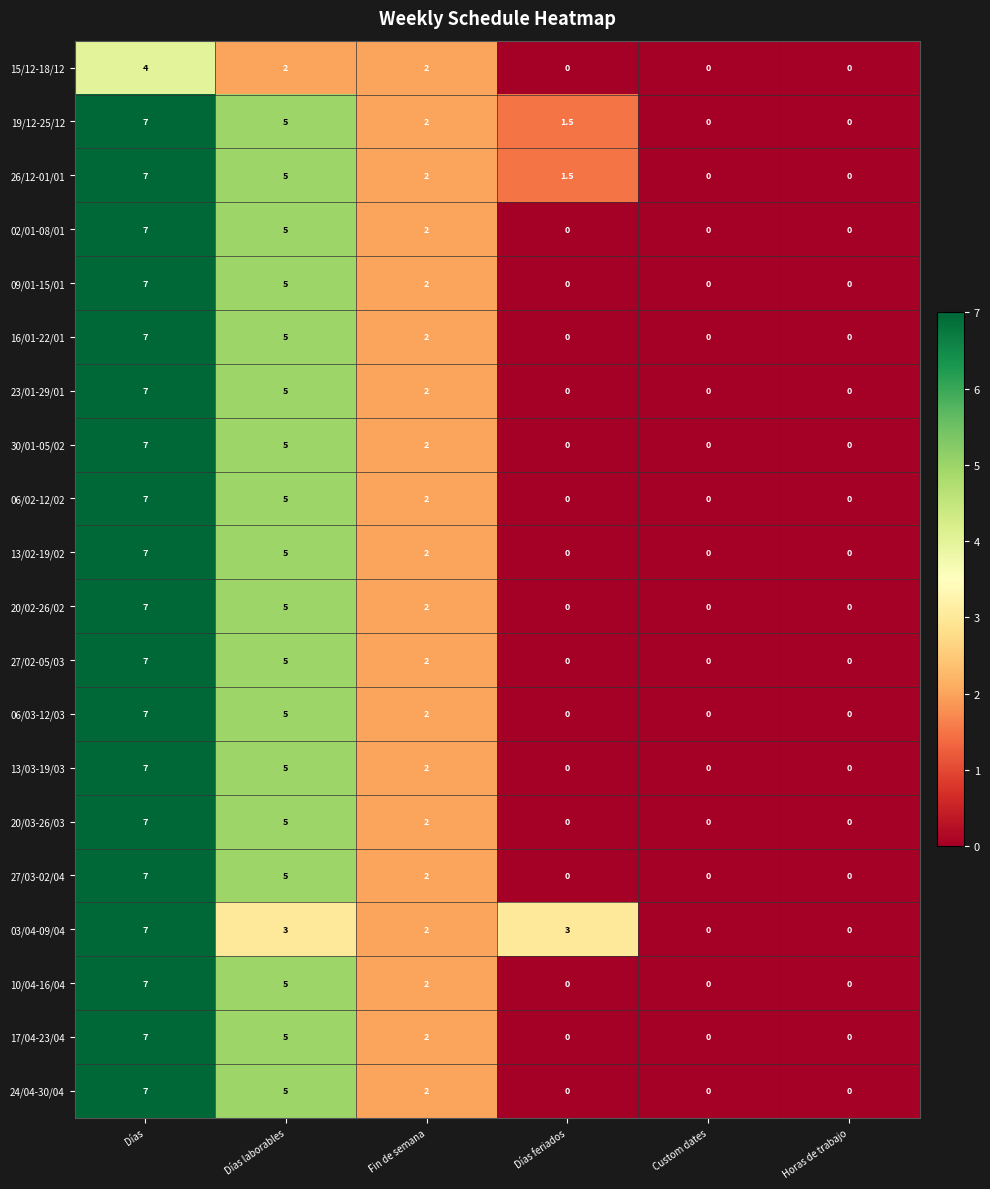

At which category does the chart reach its peak across all series?

Días